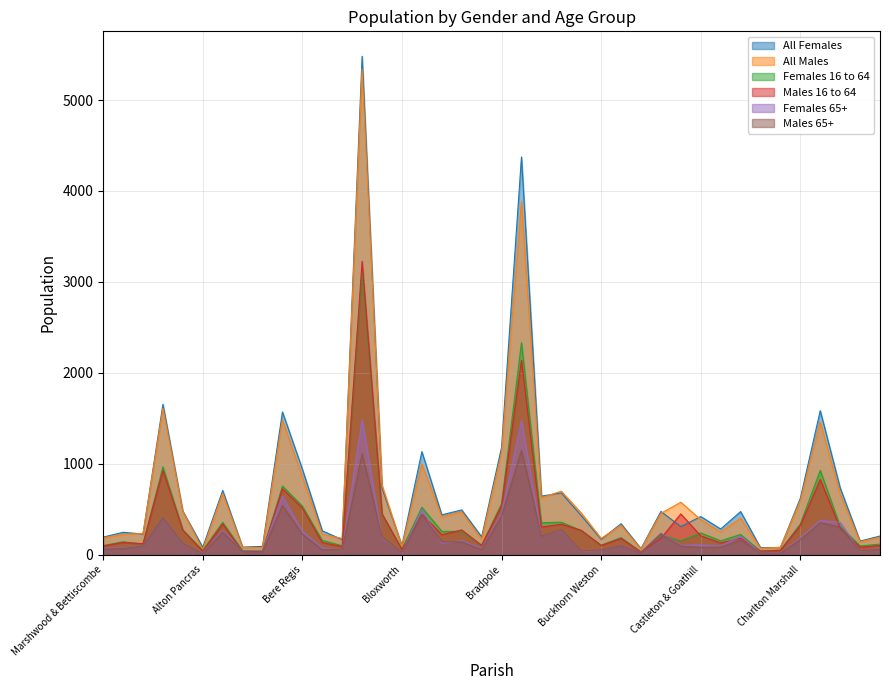

What position from the left is Bourton?

18